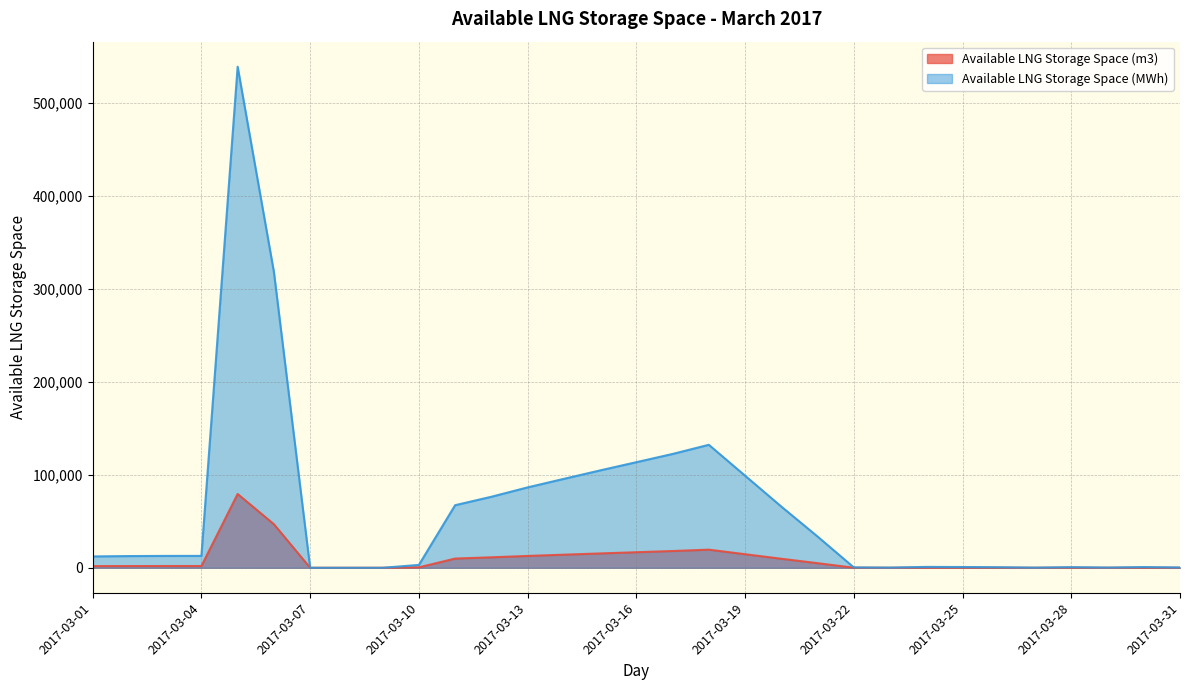

At which category does Available LNG Storage Space (m3) reach its first local valley?

2017-03-23